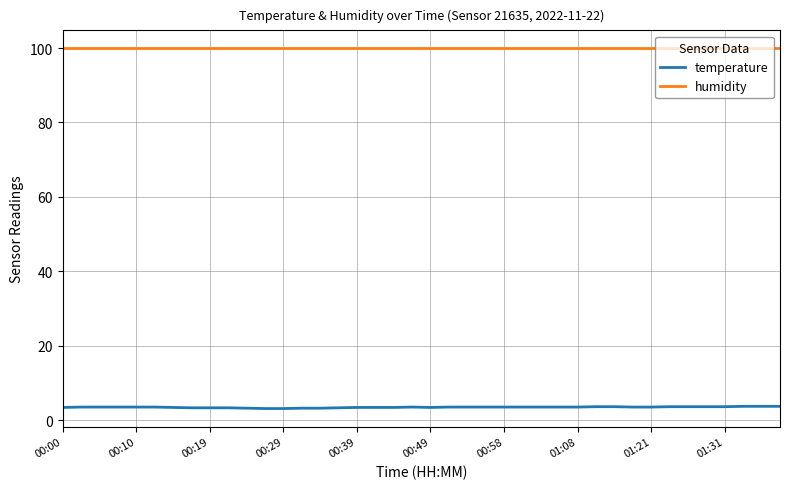

What is the sum of all temperature values?

138.1